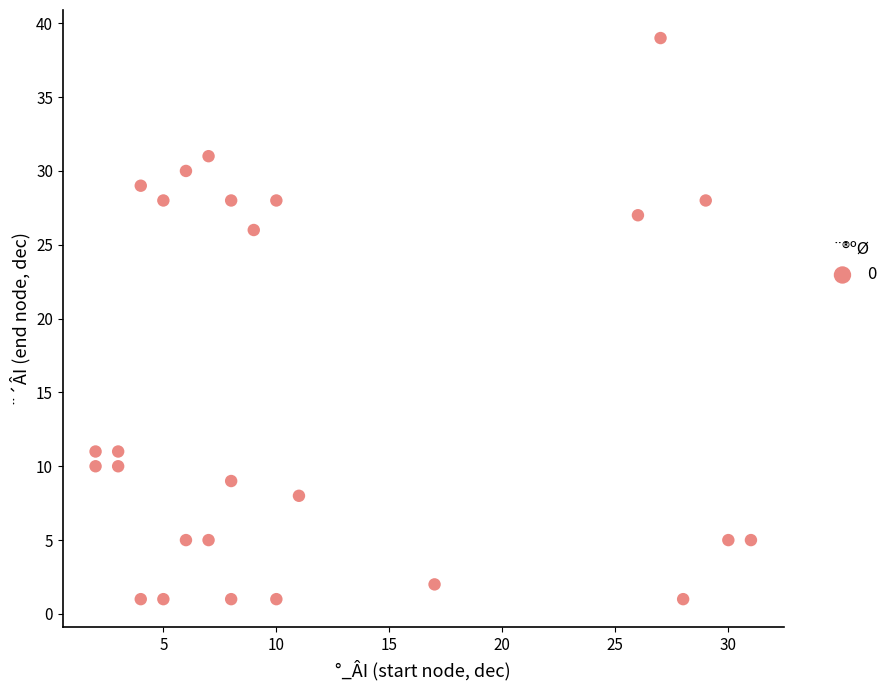

What is the range of X values (max minus min)?

29